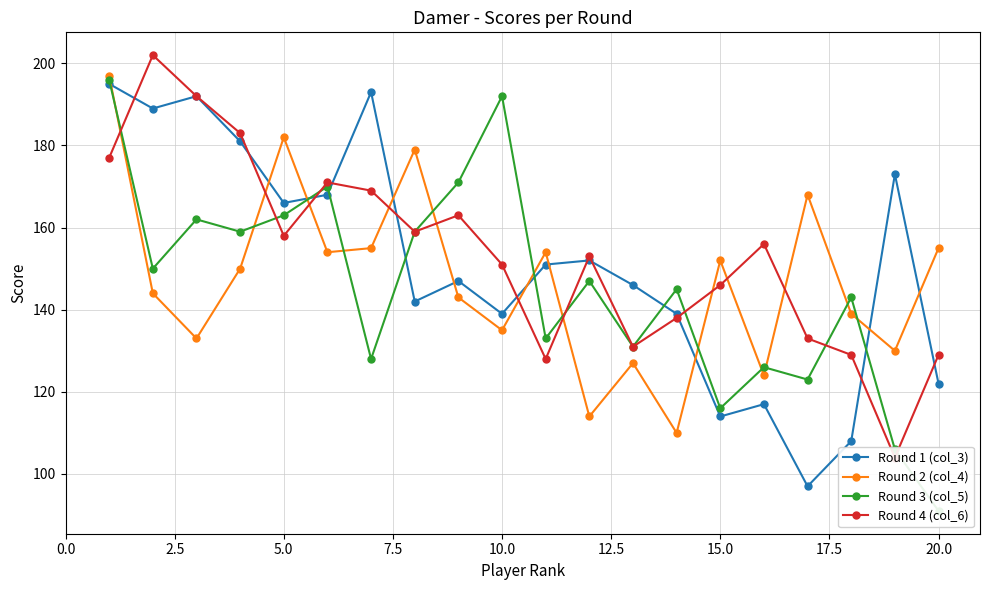

In Round 2 (col_4), how many points are lower than both neighbors (excluding endpoints)?

7